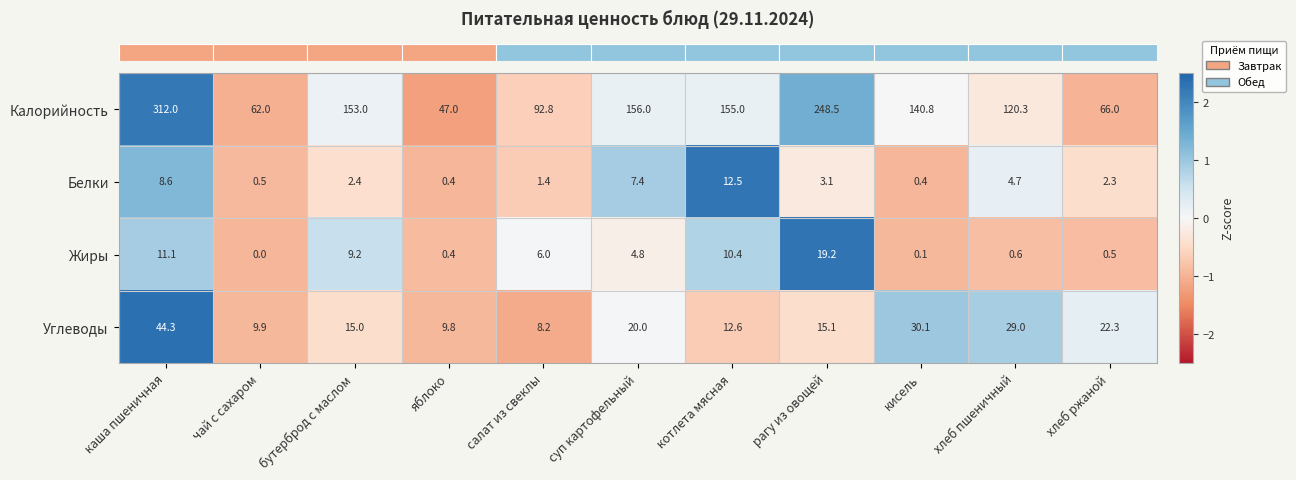

What is the sum of the Белки values at салат из свеклы and рагу из овощей?

4.5